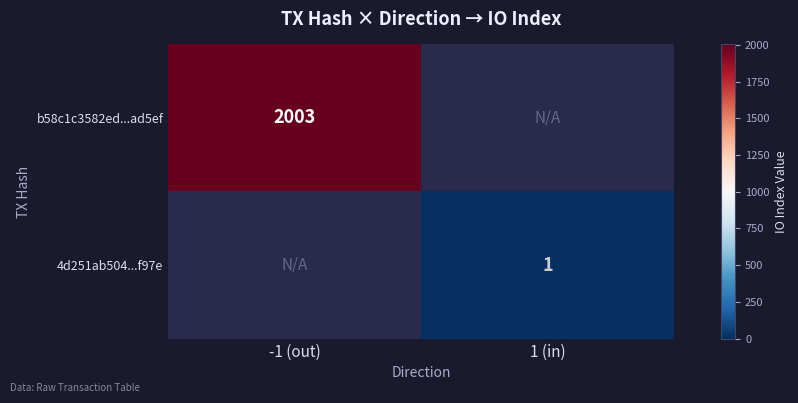

The b58c1c3582ed...ad5ef series shows 531 at -1 (out). True or false?

False